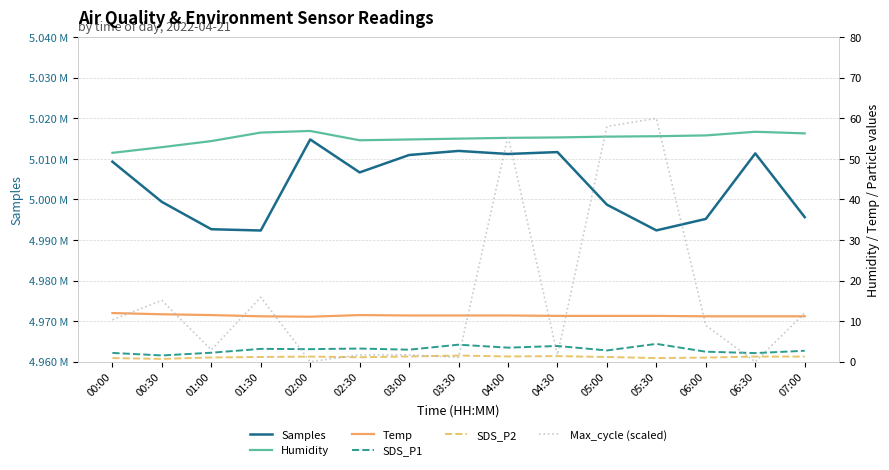

At which category does SDS_P2 reach its first local valley?

00:30